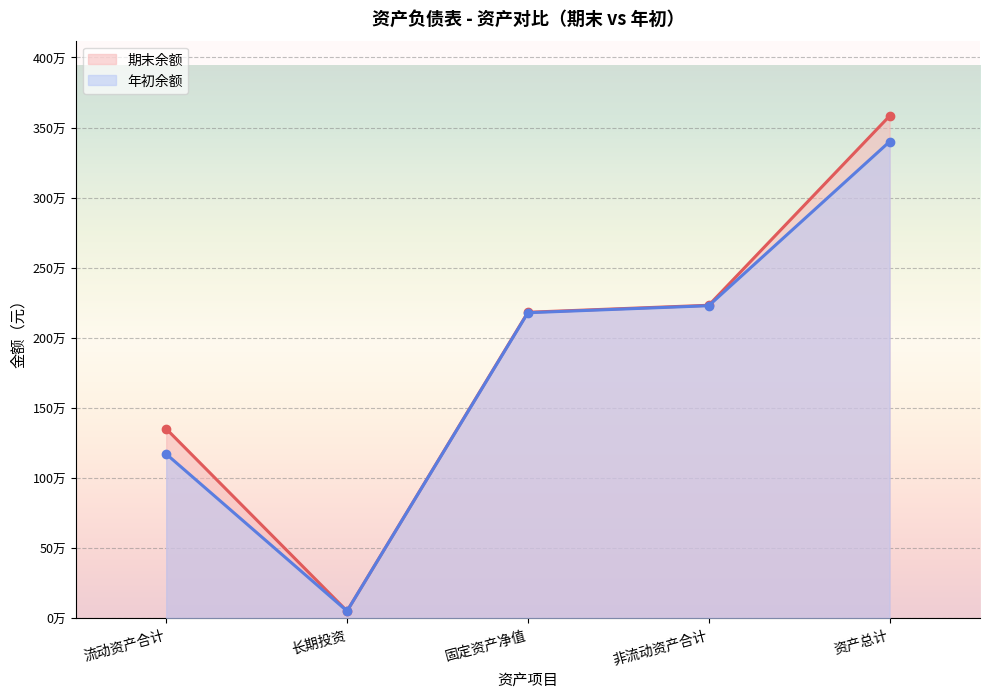

True or false: 年初余额 has more than 2 interior local peaks.

False